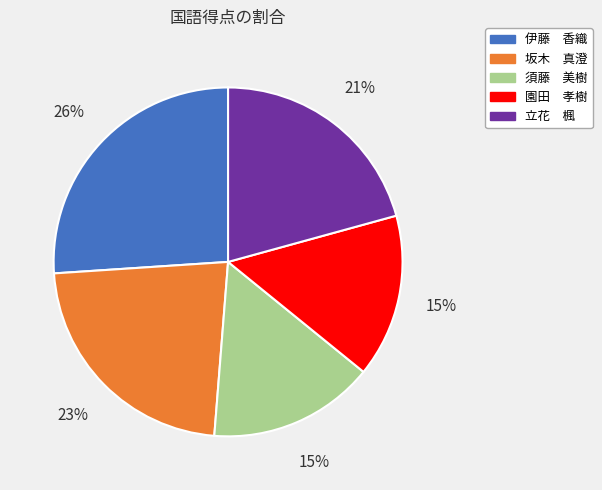

Is there any slice that represents more than half of the pie?

No